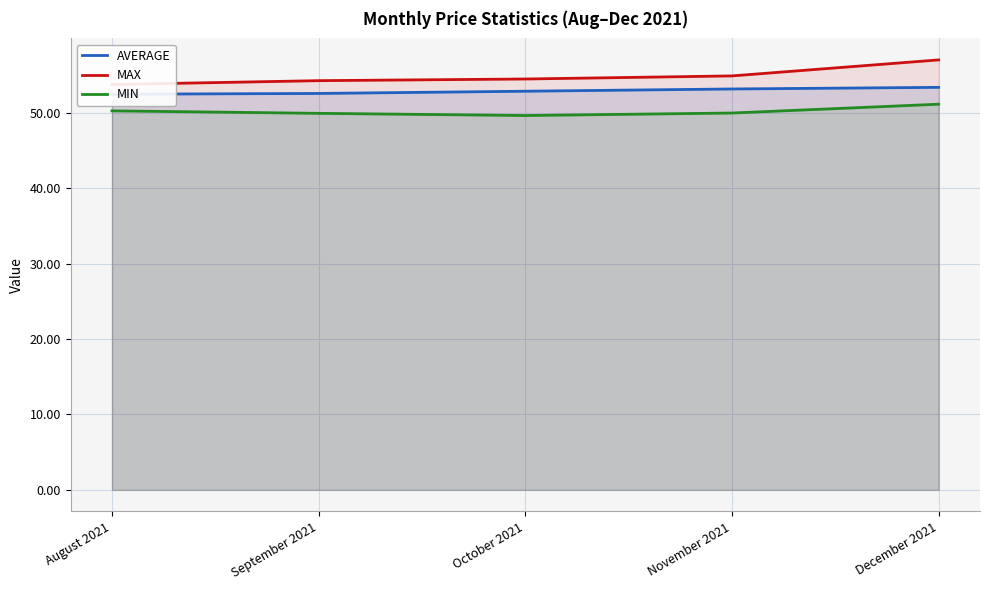

What is the difference between the highest and lowest values at November 2021?

4.9